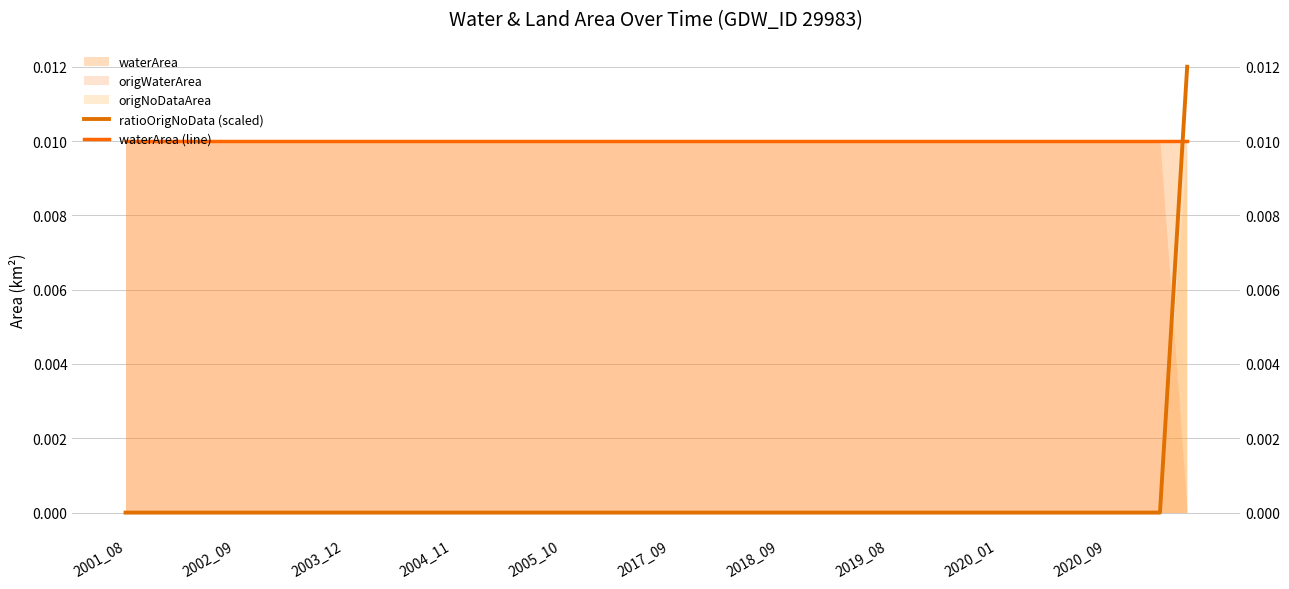

What is the label of the 5th point from the left?

2002_09